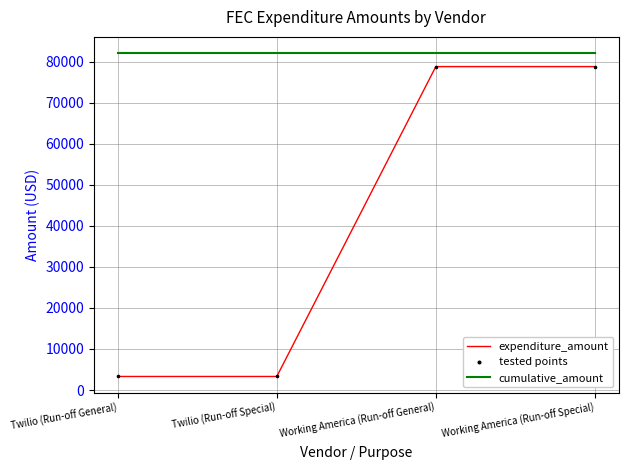

Which series has the largest total across all categories?

cumulative_amount